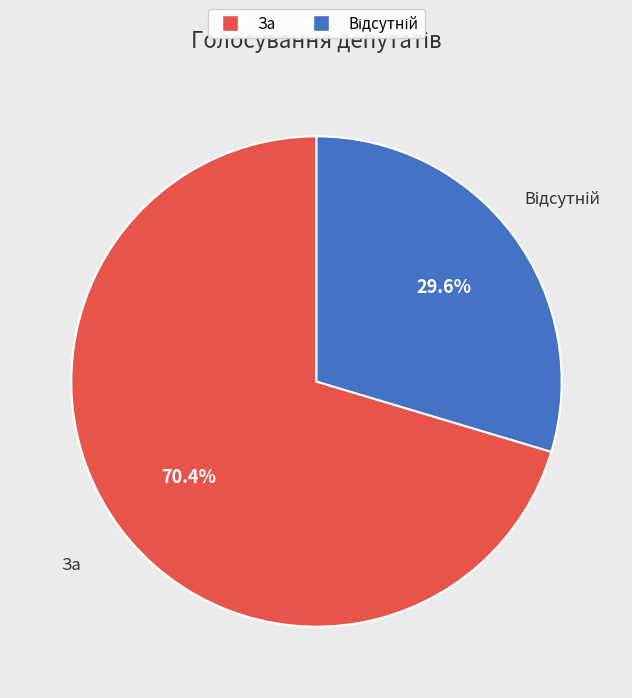

Is there a majority slice in this chart?

Yes